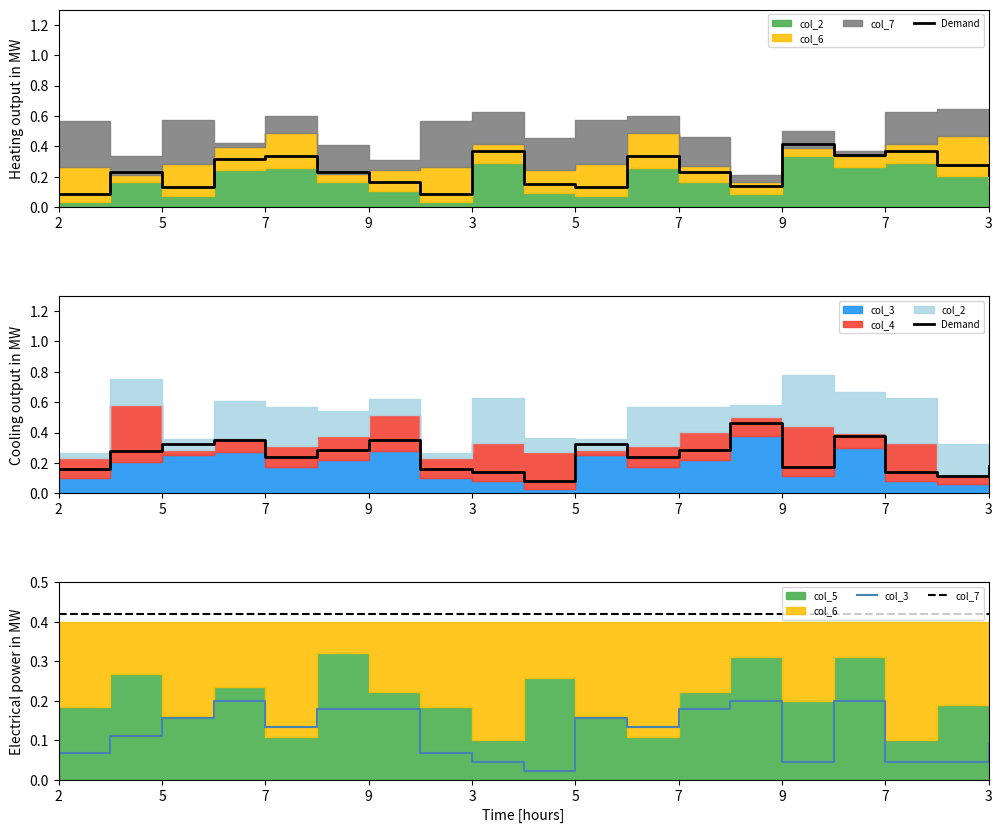

At which category is the sum across all series the highest?

13